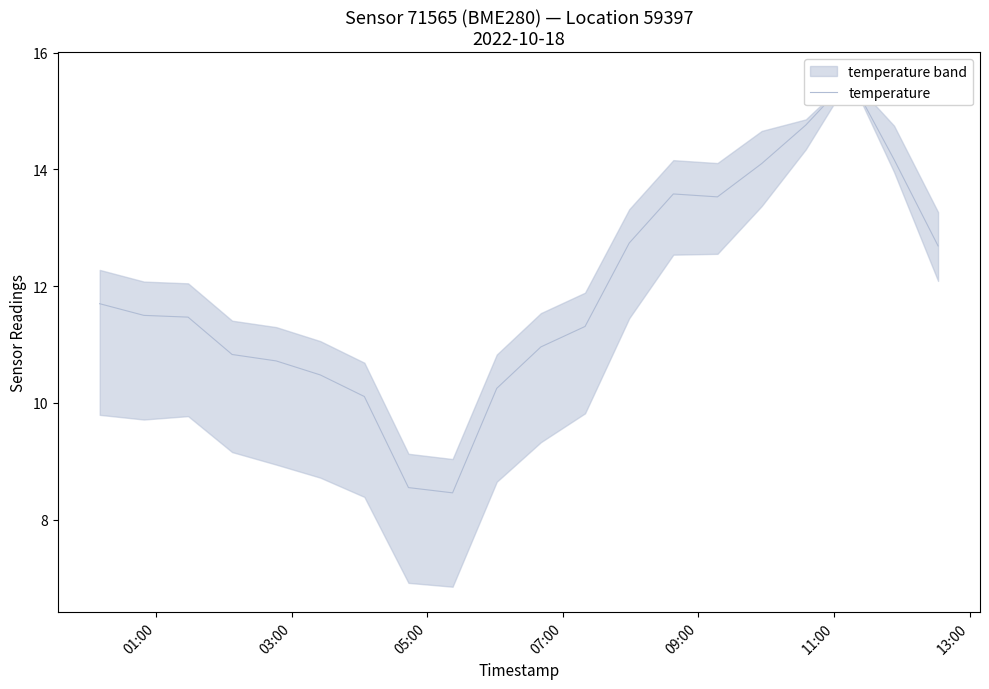

What is the sum of all values?

237.5